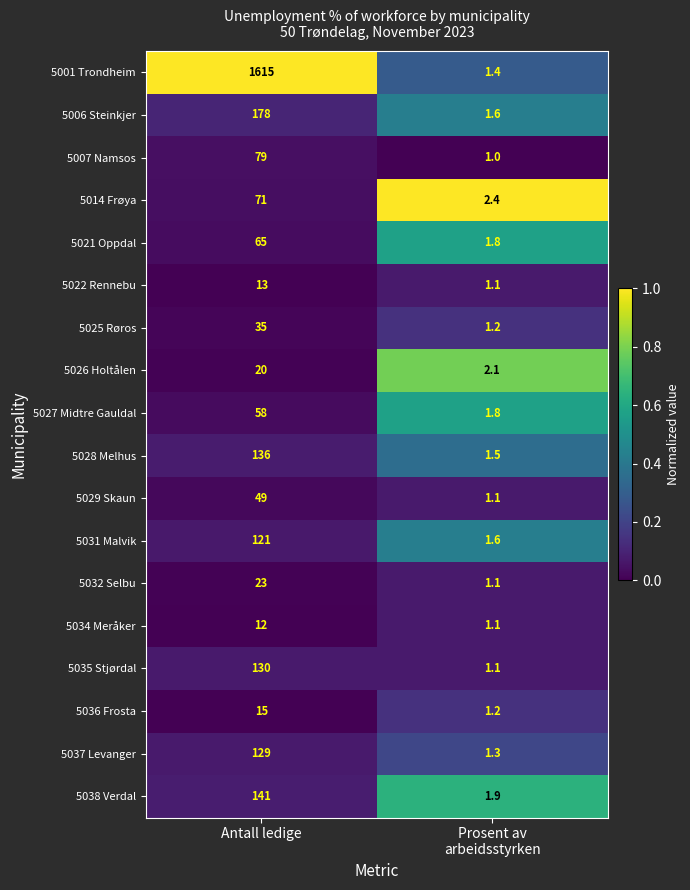

What is the smallest value displayed?

1.0